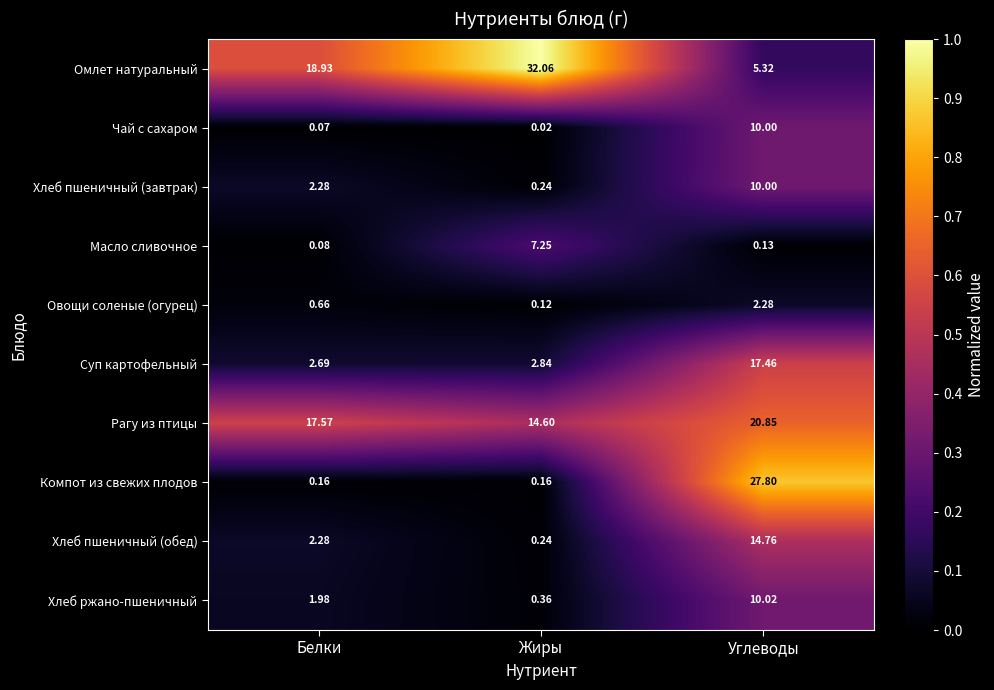

Which series has the largest total across all categories?

Омлет натуральный